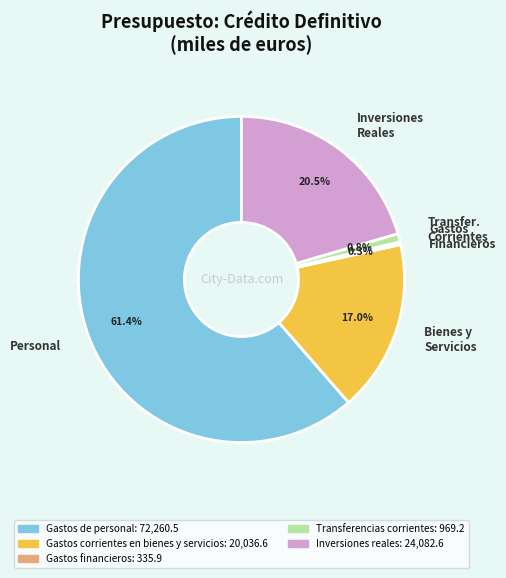

Count the number of slices in the pie.

5